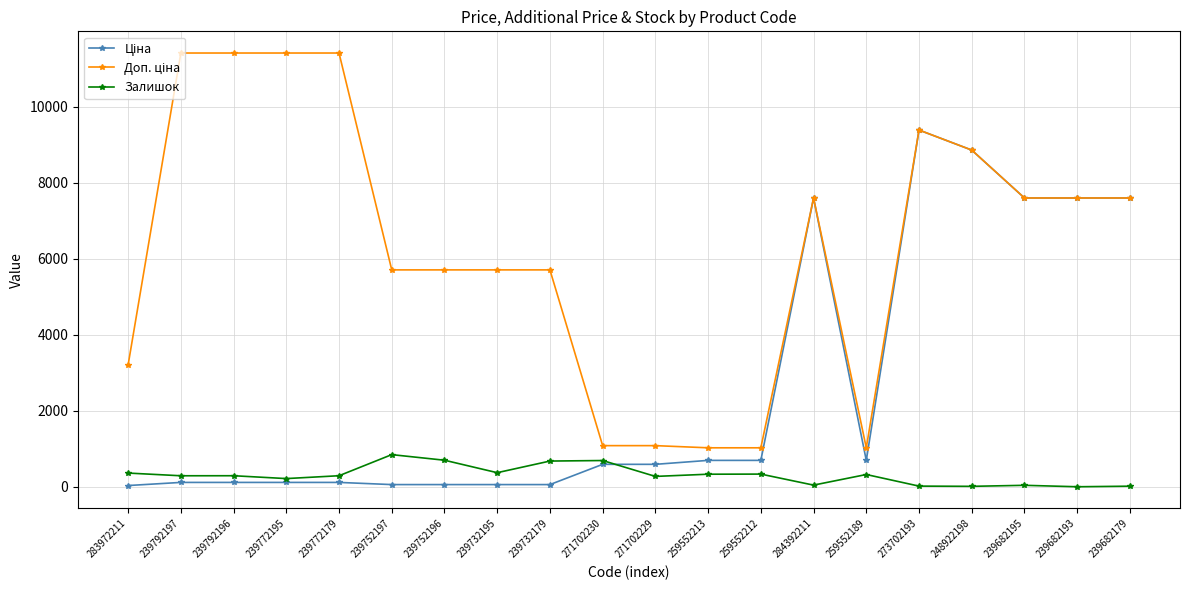

True or false: Залишок has a value of 333.0 at 259552212.

True